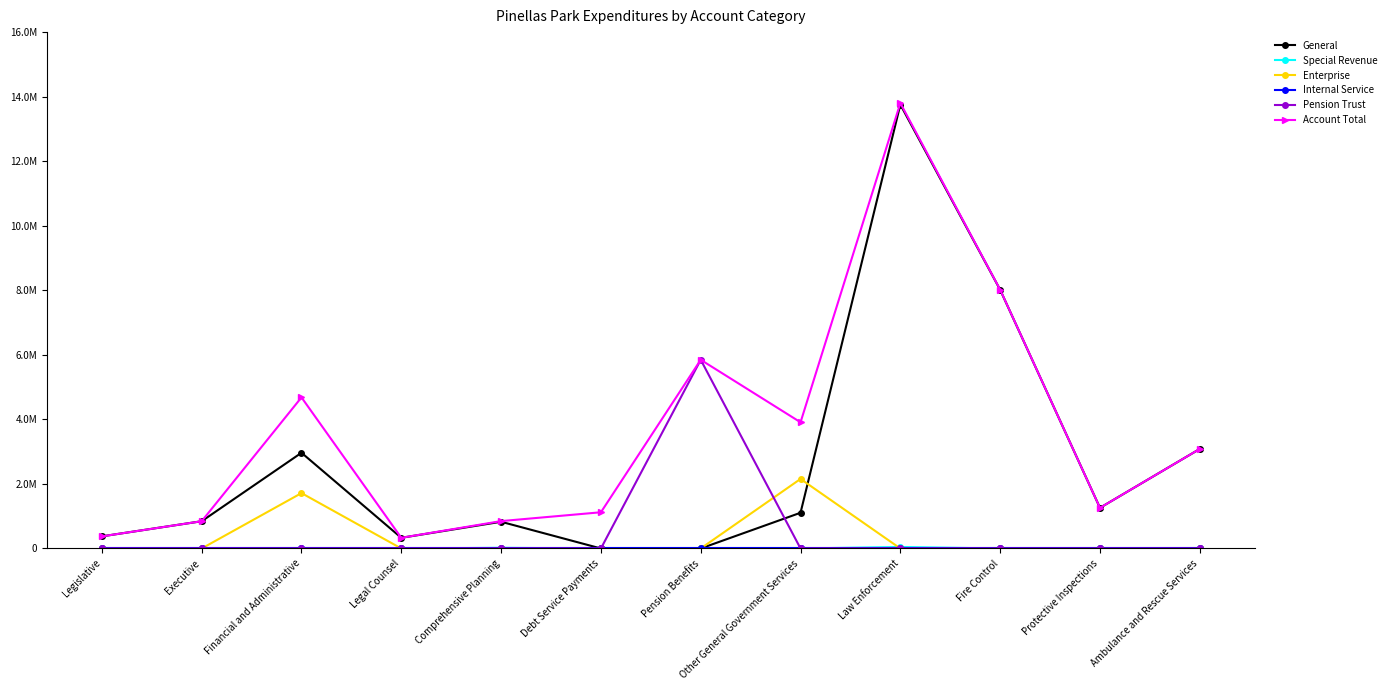

What is the spread (max minus min) of values at Comprehensive Planning?

848469